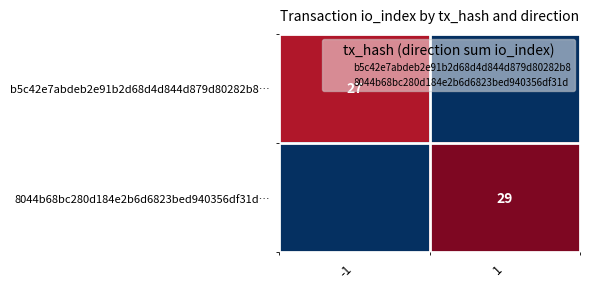

What is the average value of the 8044b68bc280d184e2b6d6823bed940356df31d… series?

14